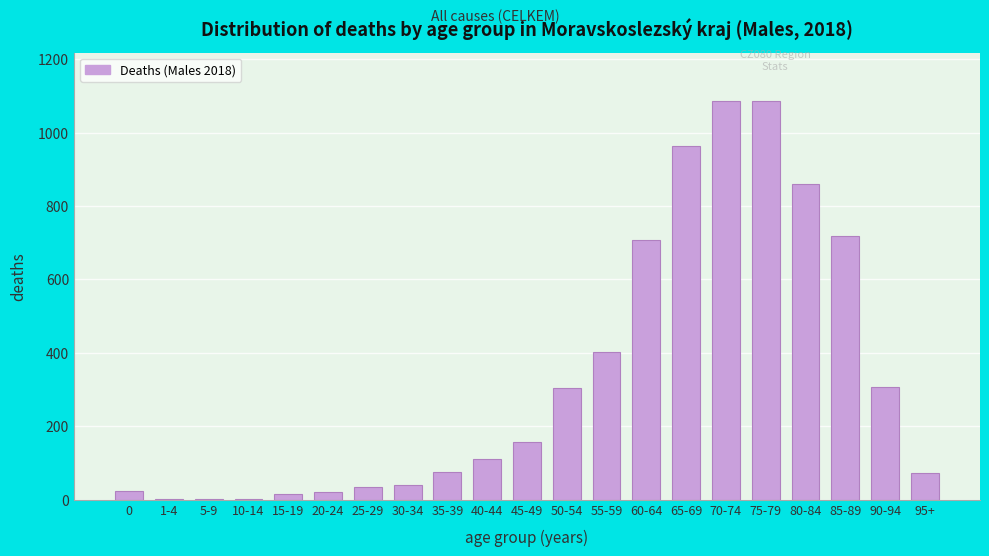

True or false: the data shows 511 at 50-54.

False